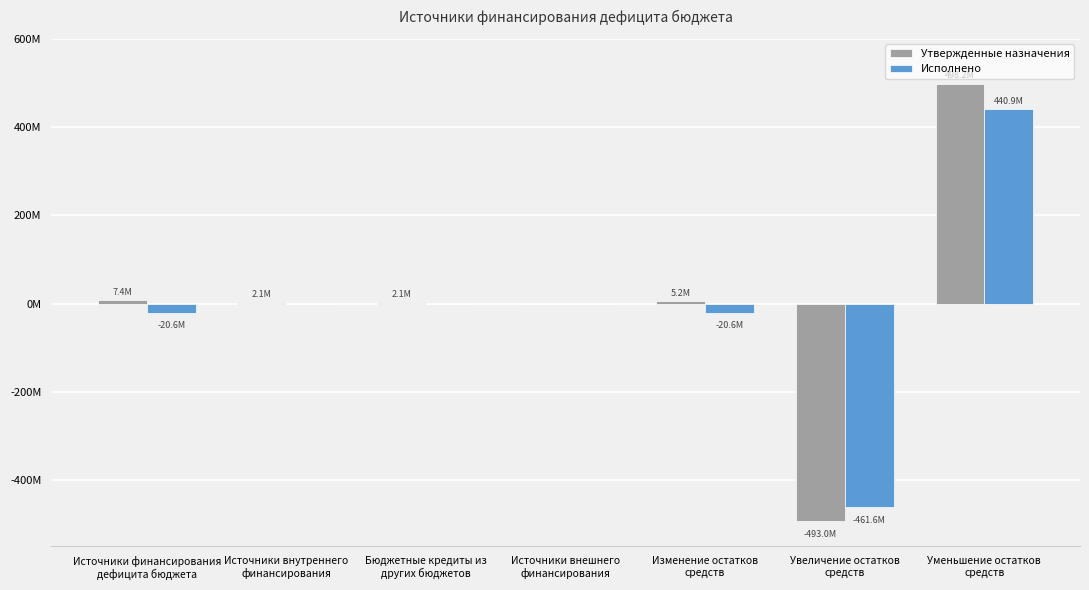

What are all the series names shown in the legend?

Утвержденные назначения, Исполнено